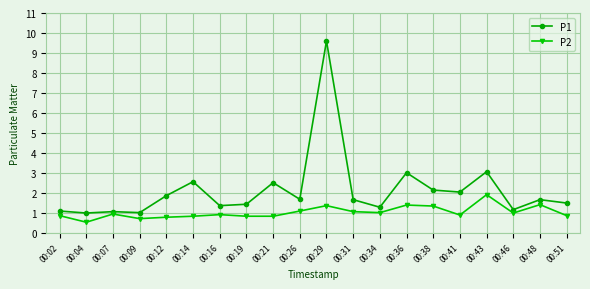

List the series in order of their peak value, lowest first.

P2, P1